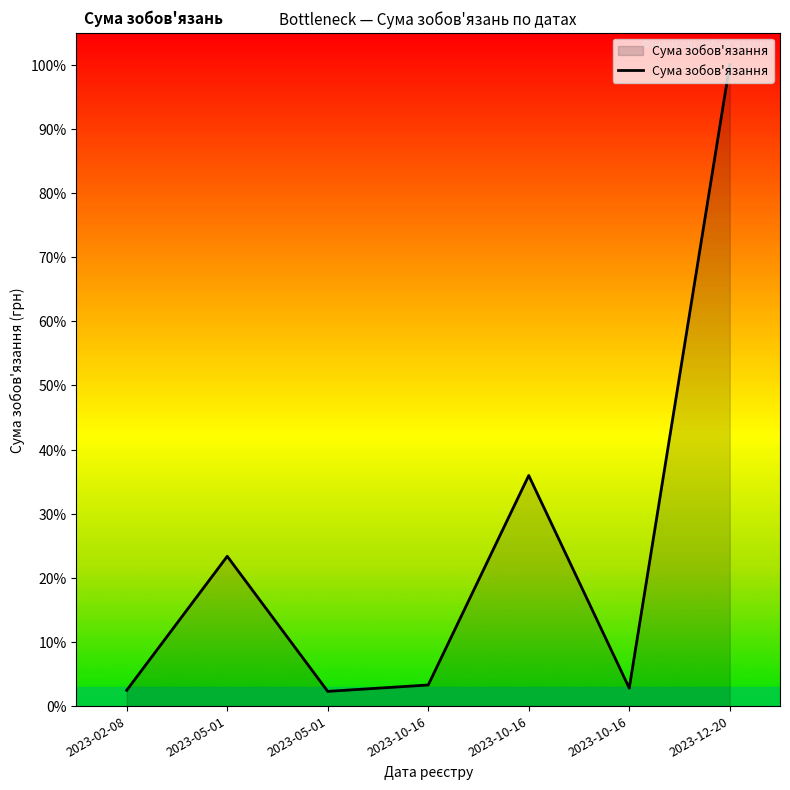

Reading right to left, what are all the values shown in this chart?

2023-12-20=100.0	2023-10-16=2.8	2023-10-16=36.0	2023-10-16=3.3	2023-05-01=2.3	2023-05-01=23.4	2023-02-08=2.5